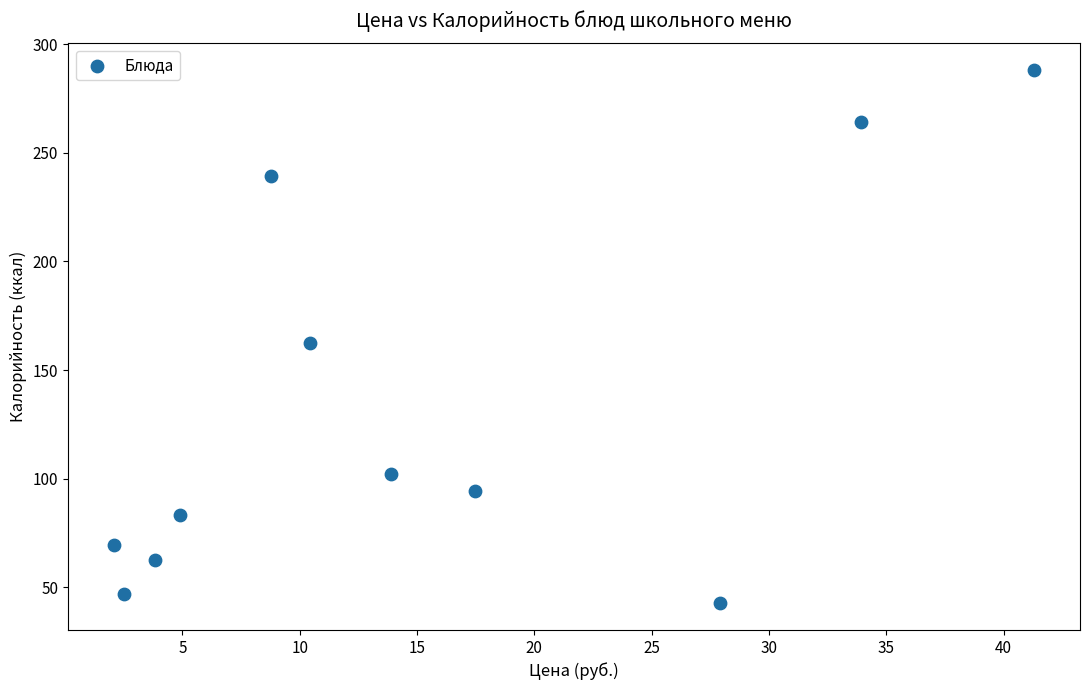

What is the average Y value?

132.3